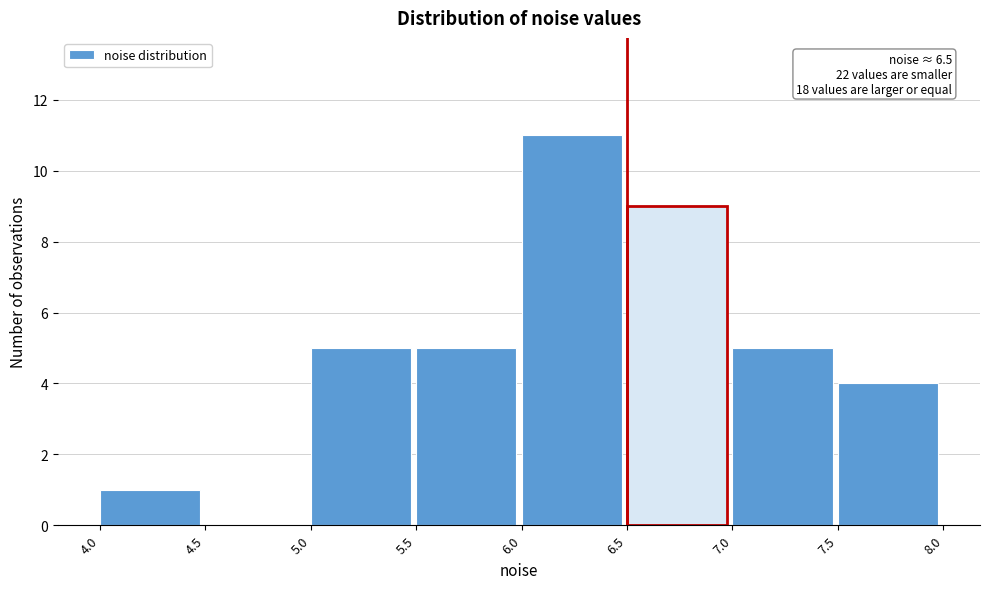

Over which range of the x-axis is the bar tallest?

6.0 to 6.5